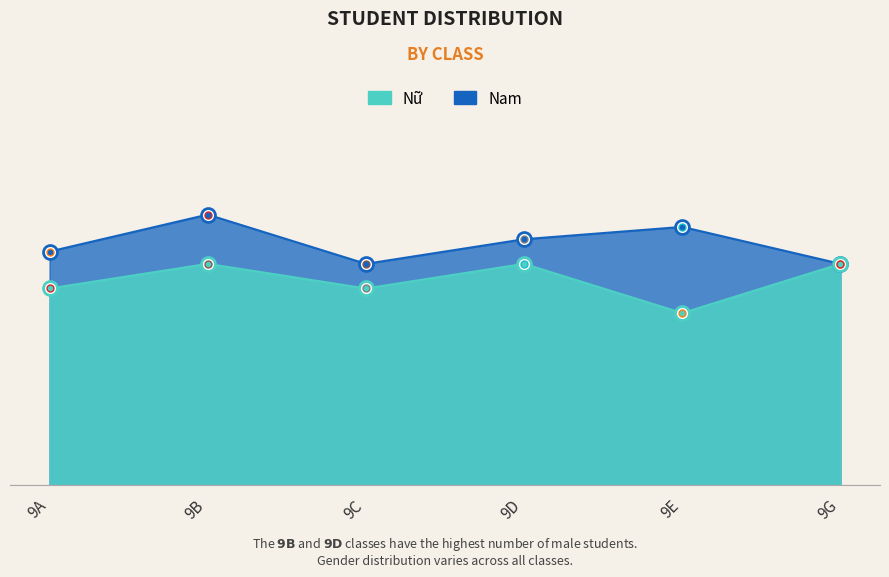

At which label does Nam first exceed 20?

9B